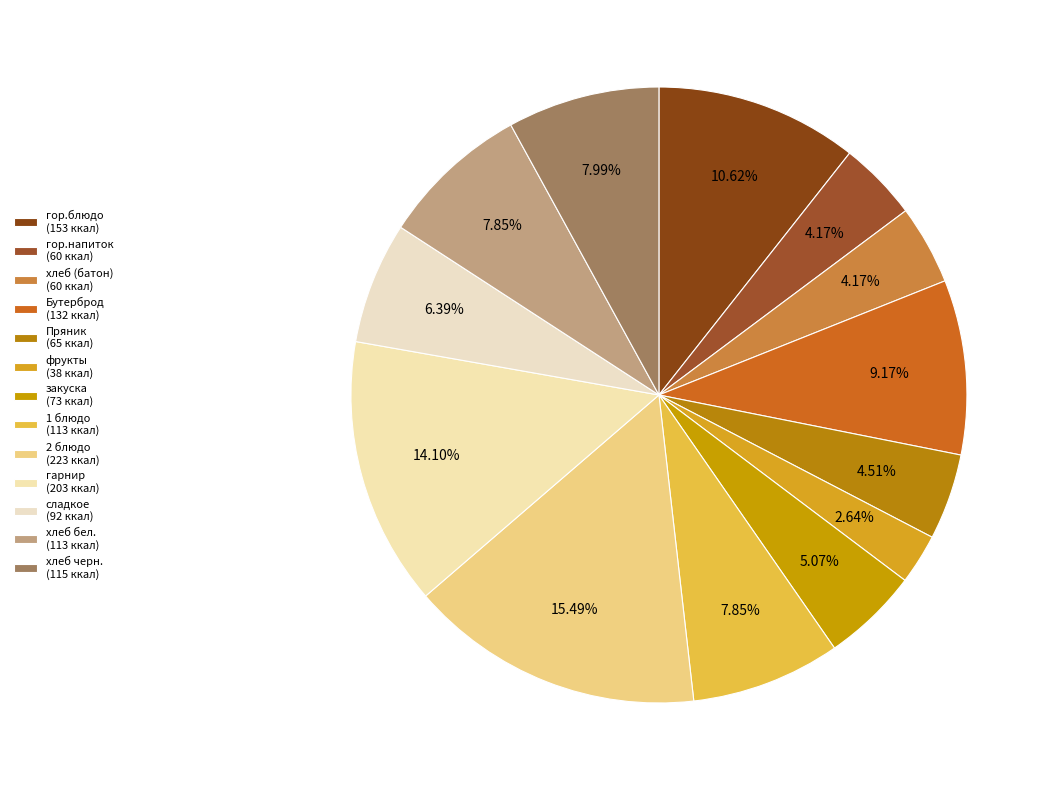

What is the change in value from 2 блюдо to сладкое?

-131